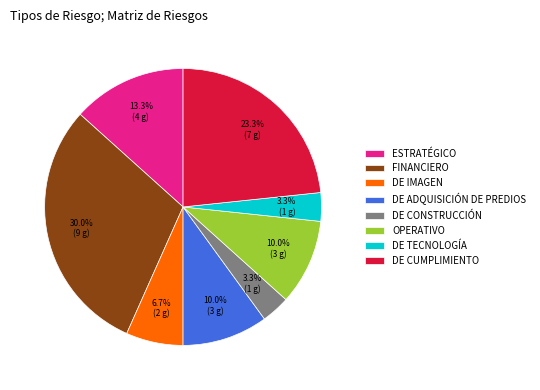

To the nearest percent, what is the difference between the largest and smallest slice percentages?

27%